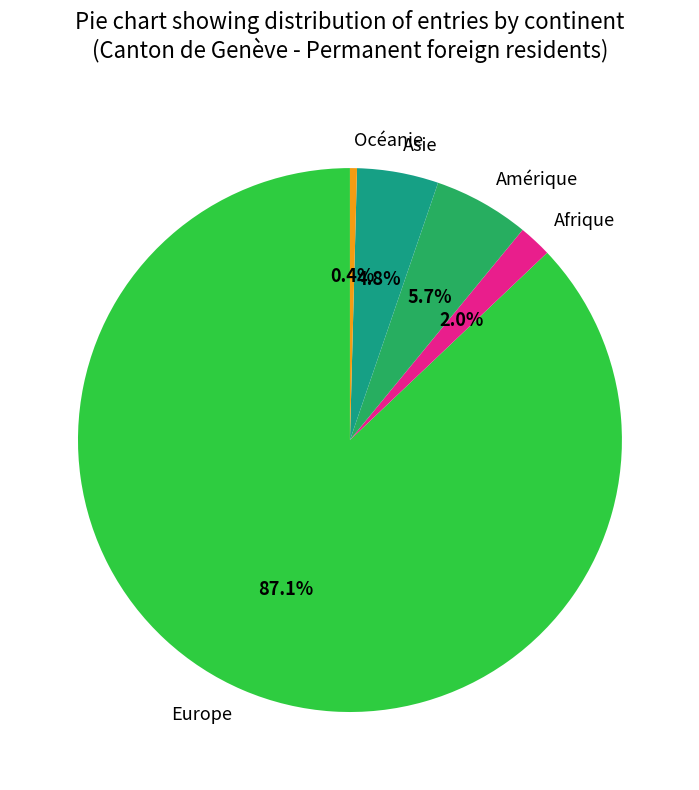

To the nearest percent, what portion does Europe represent?

87%